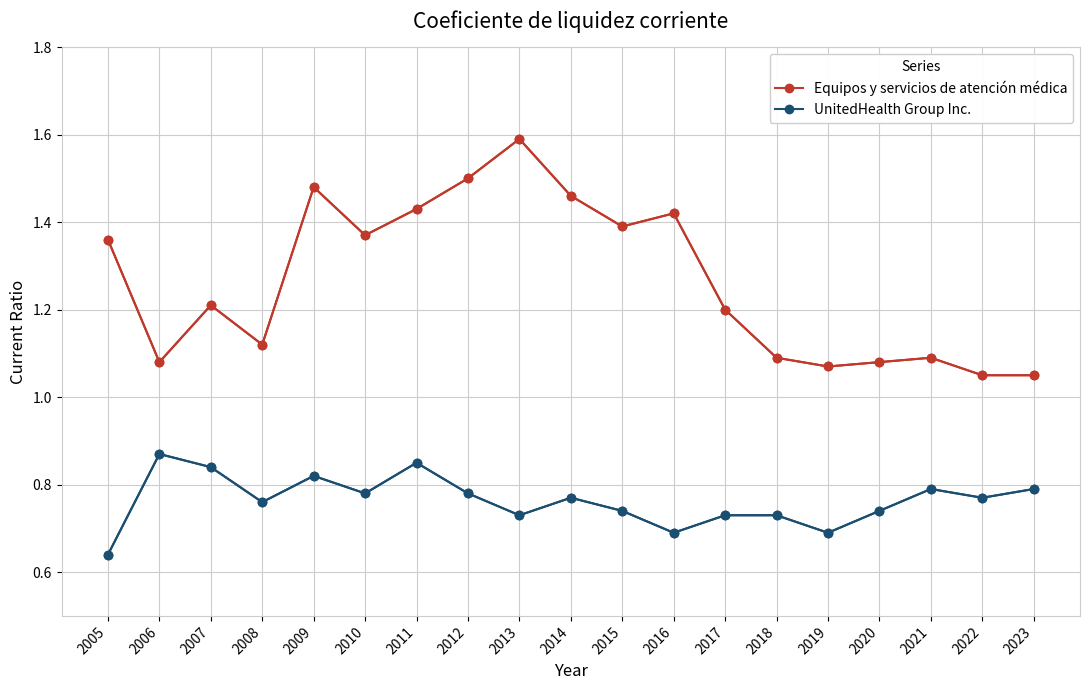

What is the sum of all UnitedHealth Group Inc. values?

14.5